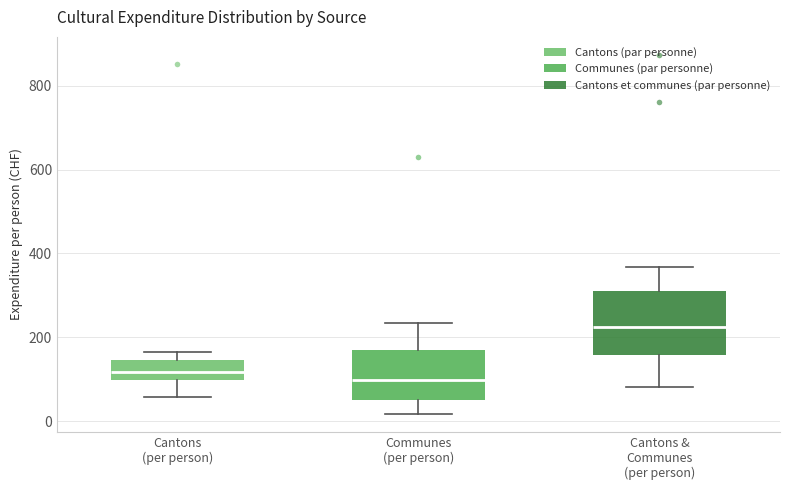

Comparing the boxes themselves (not the whiskers), which one is the tallest?

Cantons & Communes (per person)